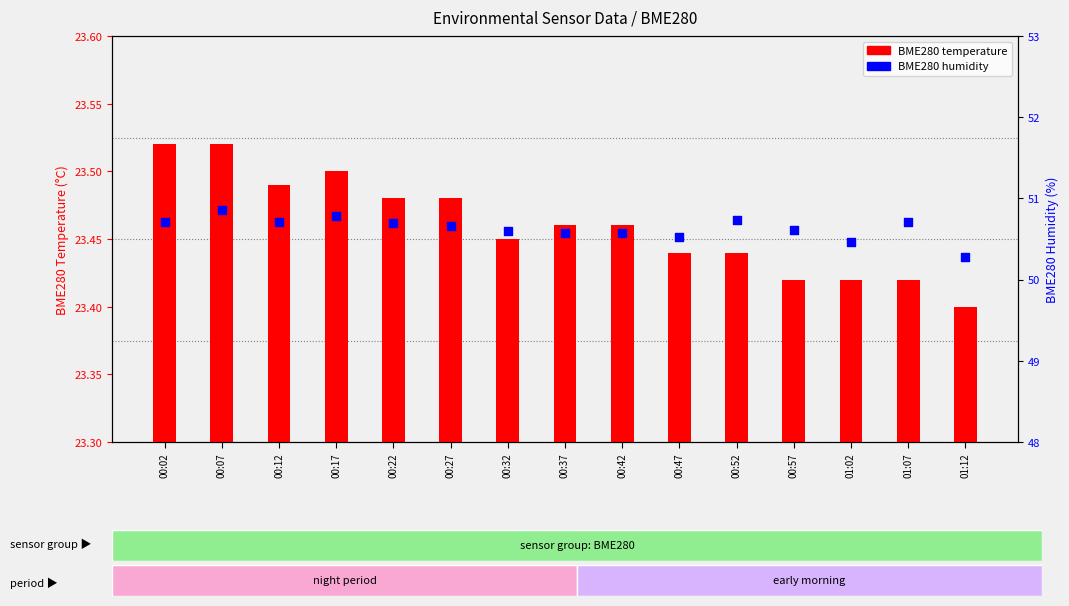

Which series has the largest total across all categories?

BME280 humidity